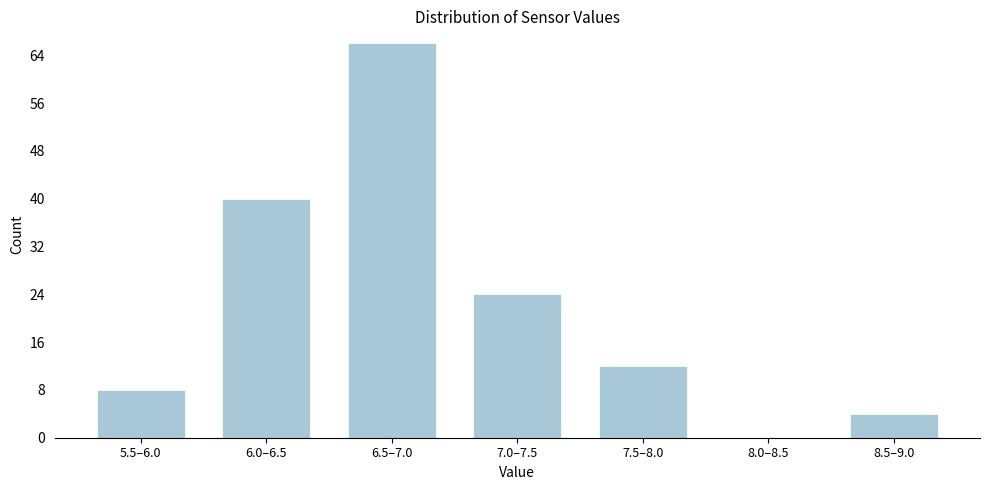

Reading left to right, what are all the values shown in this chart?

5.5–6.0=8	6.0–6.5=40	6.5–7.0=66	7.0–7.5=24	7.5–8.0=12	8.0–8.5=0	8.5–9.0=4